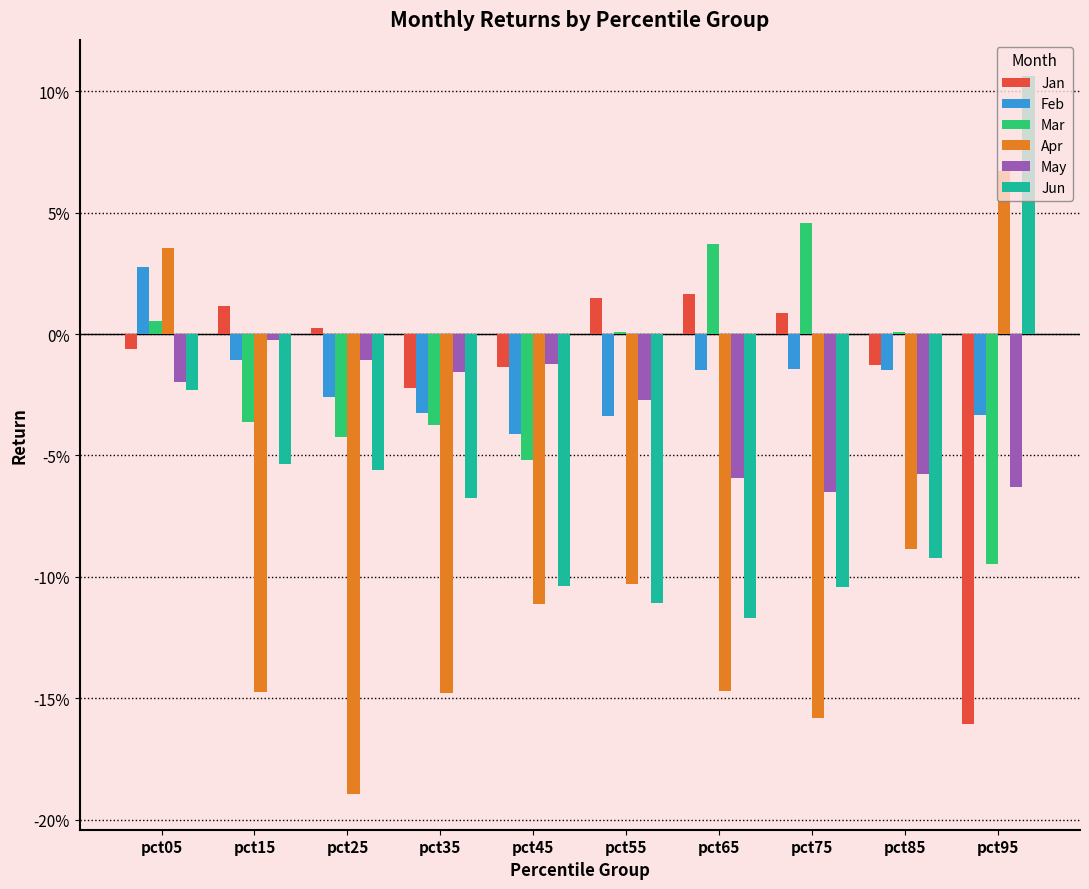

What is the maximum value shown in the chart?

0.1